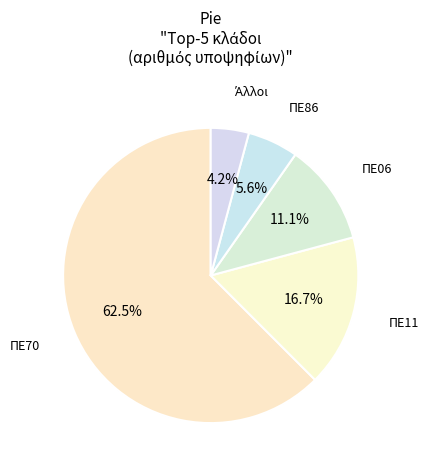

What is the majority slice?

ΠΕ70